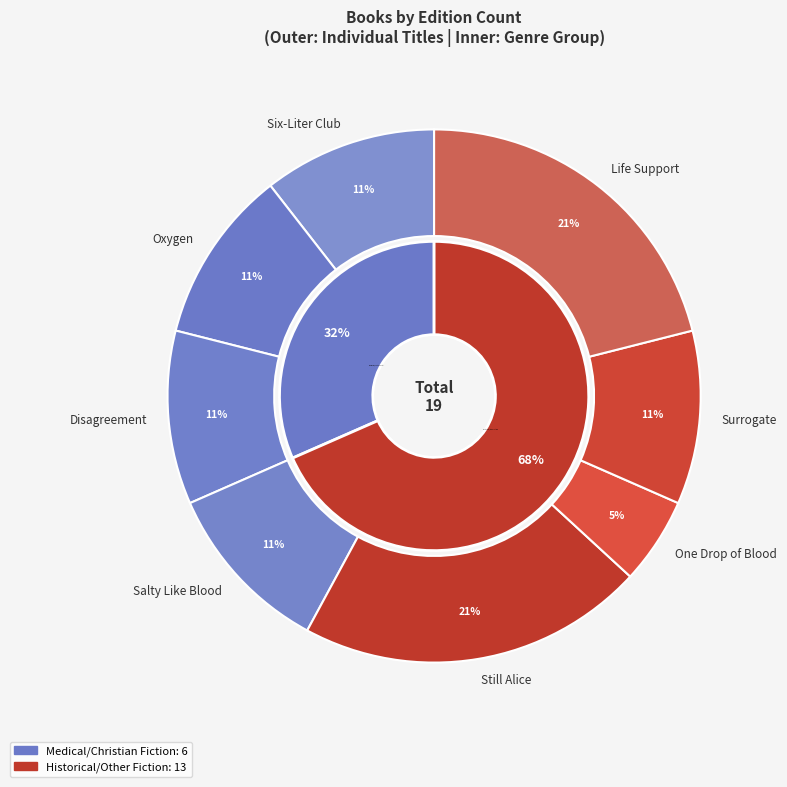

How many slices are in this pie chart?

8